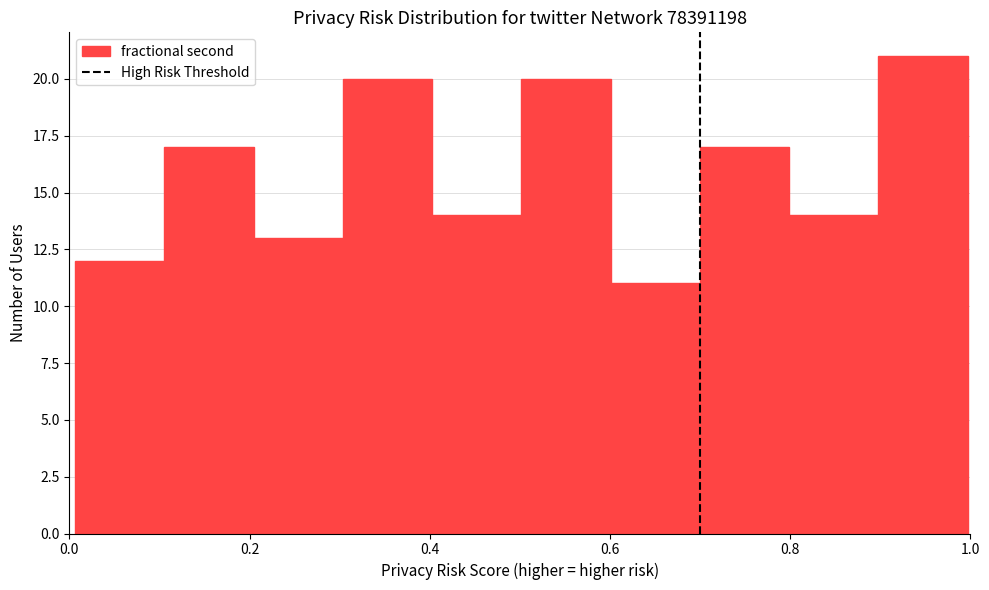

Reading left to right, transcribe this chart: for each bar, give the range it covers on the x-axis and its height. Neither the bar edges nor the heights are printed on the chart, so give them approximately, as read against the axes.

0.0 to 0.1: 12
0.1 to 0.2: 17
0.2 to 0.3: 13
0.3 to 0.4: 20
0.4 to 0.5: 14
0.5 to 0.6: 20
0.6 to 0.7: 11
0.7 to 0.8: 17
0.8 to 0.9: 14
0.9 to 1.0: 21